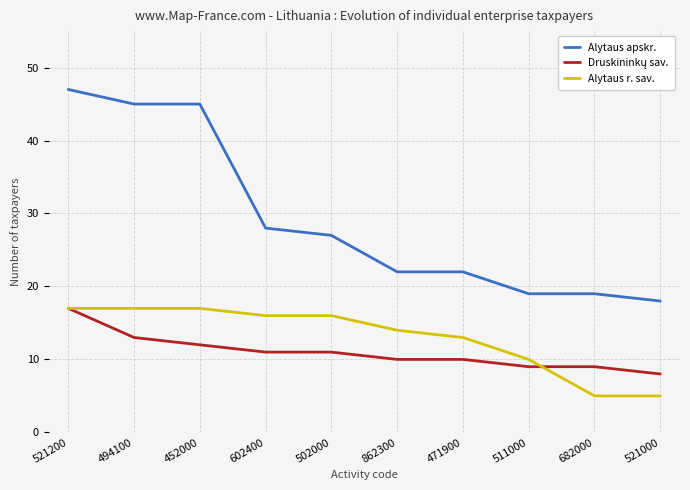

The value of Alytaus apskr. at 502000 is 27. True or false?

True